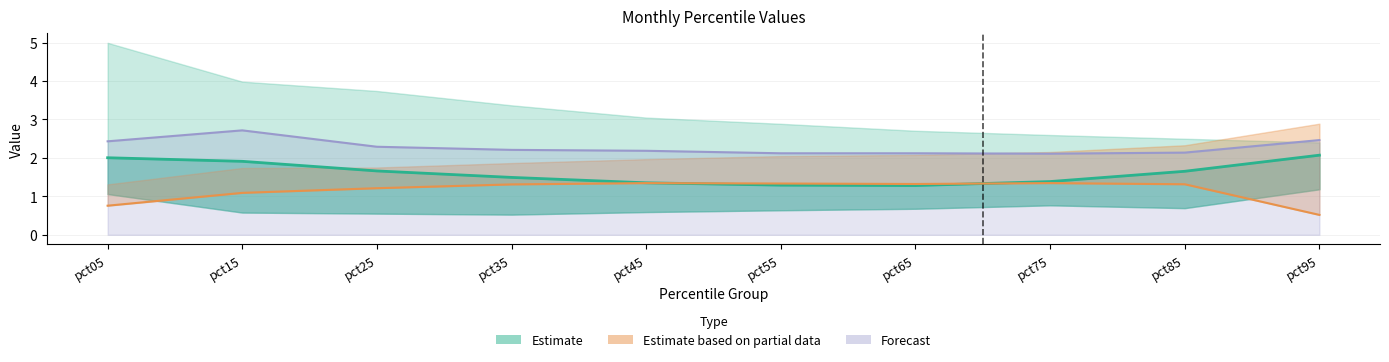

At which category is the sum across all series the highest?

pct15